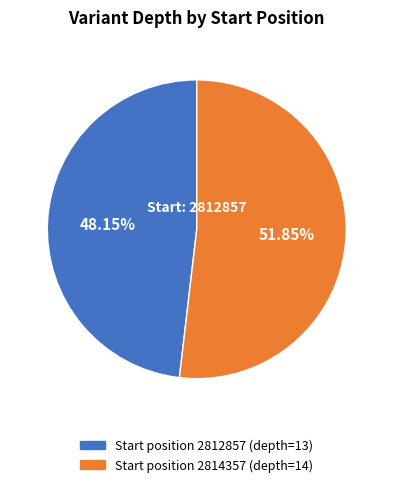

Does any single category account for the majority?

Yes